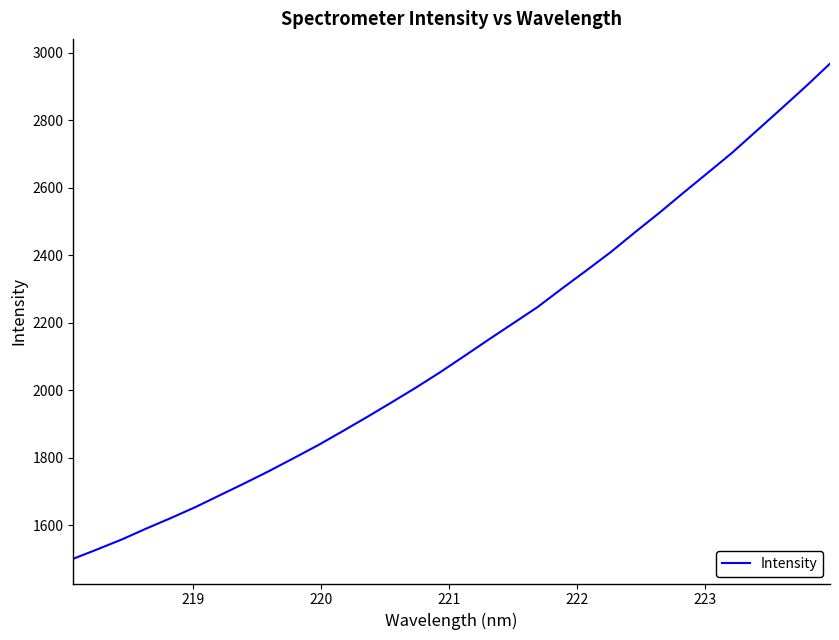

Does the chart have visible grid lines?

No